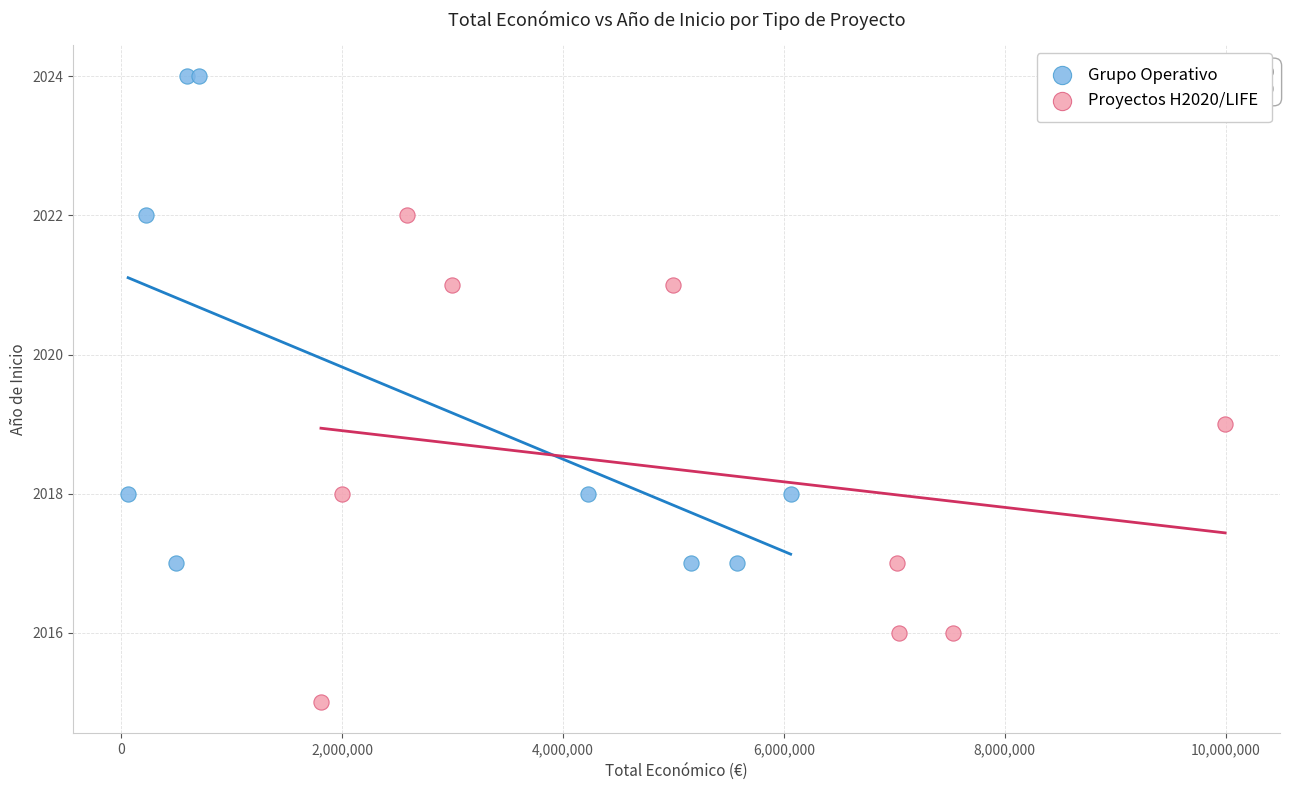

Which series has the largest Y range (max minus min)?

Grupo Operativo